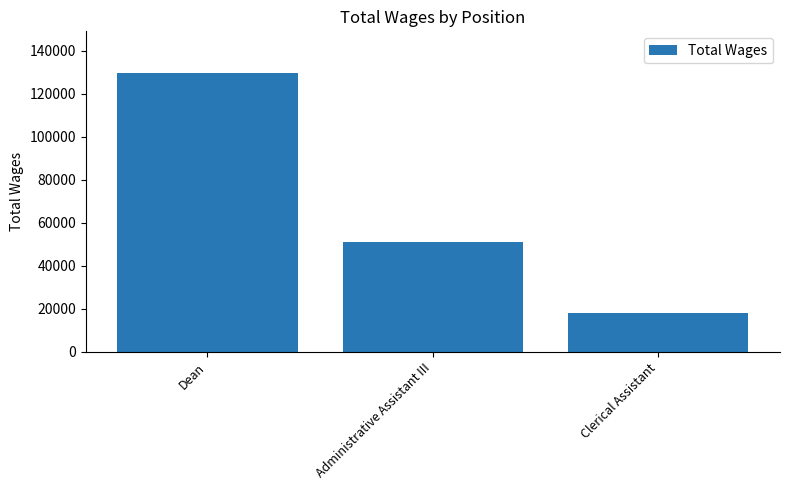

List the labels in order of value, largest first.

Dean, Administrative Assistant III, Clerical Assistant